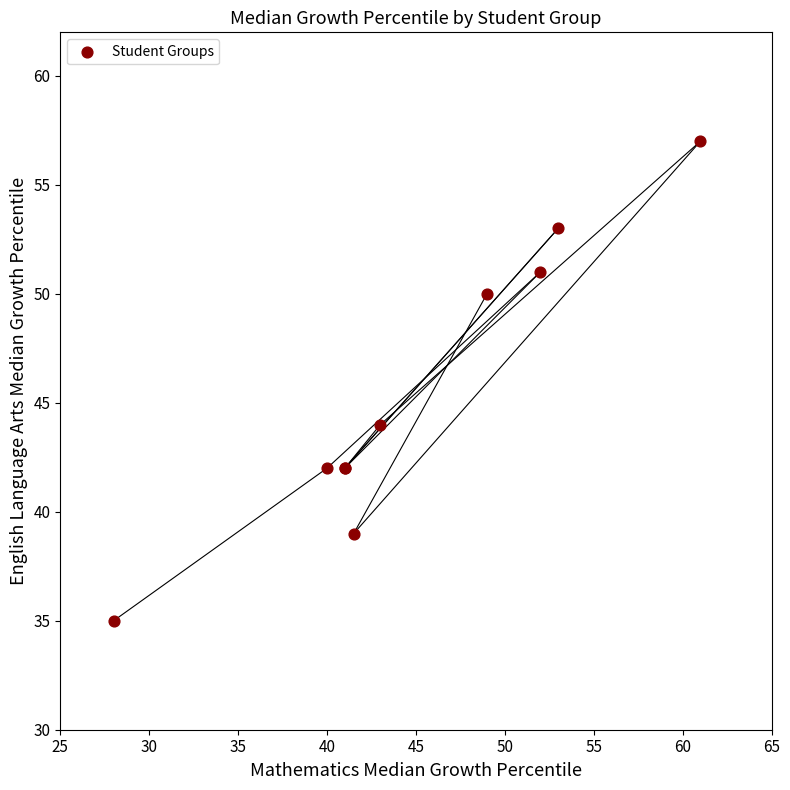

What Y value in the scatter plot is closest to 46?

44